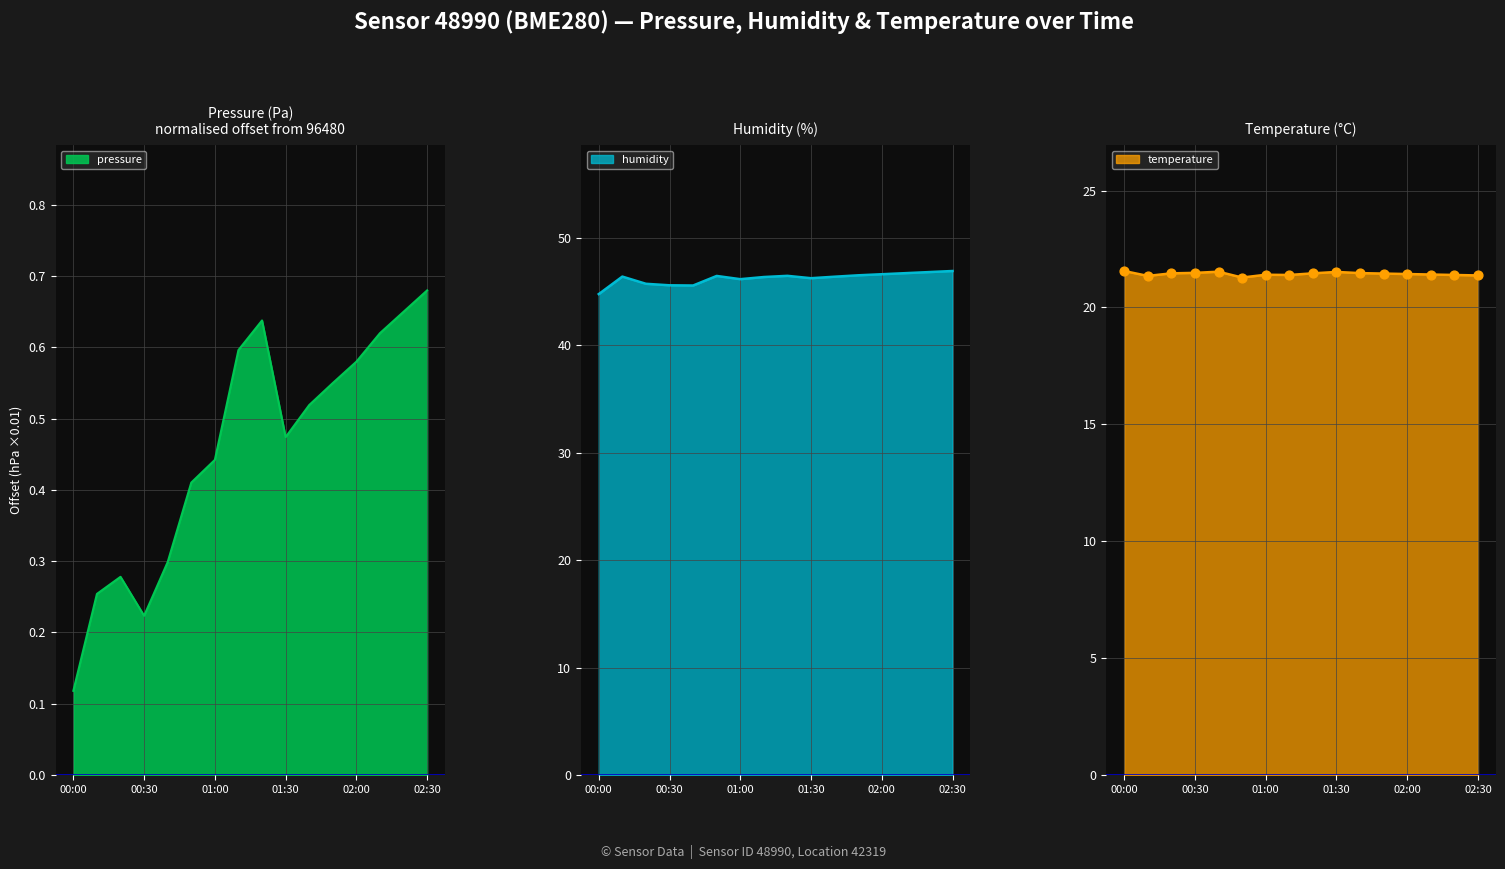

Is the value of temperature at 02:20 greater than the value of humidity at 00:10?

No